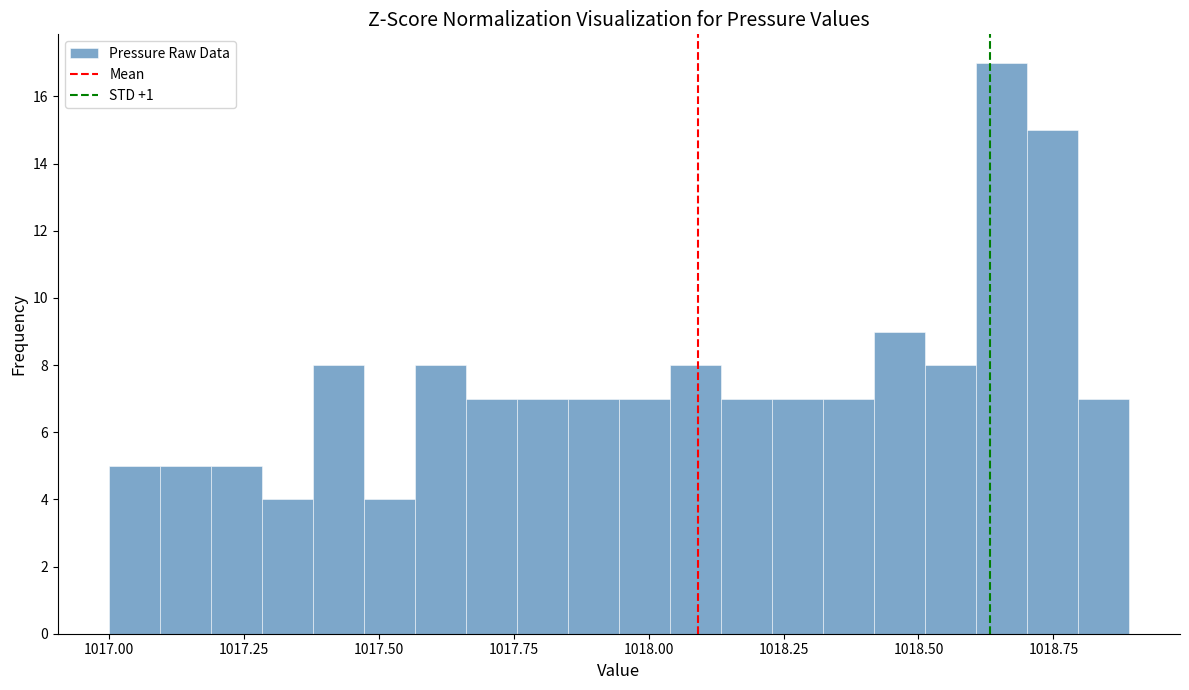

Around what value on the x-axis is the tallest bar? Give the approximate position of its centre, as read against the axis.

1018.65